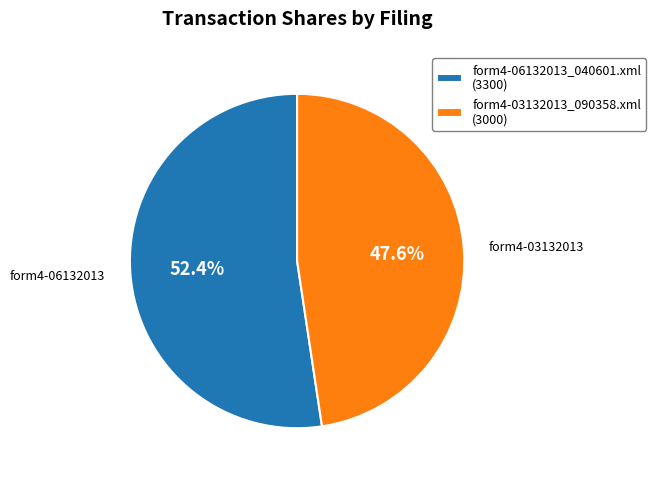

Is the sum of form4-06132013_040601.xml and form4-03132013_090358.xml greater than half?

Yes